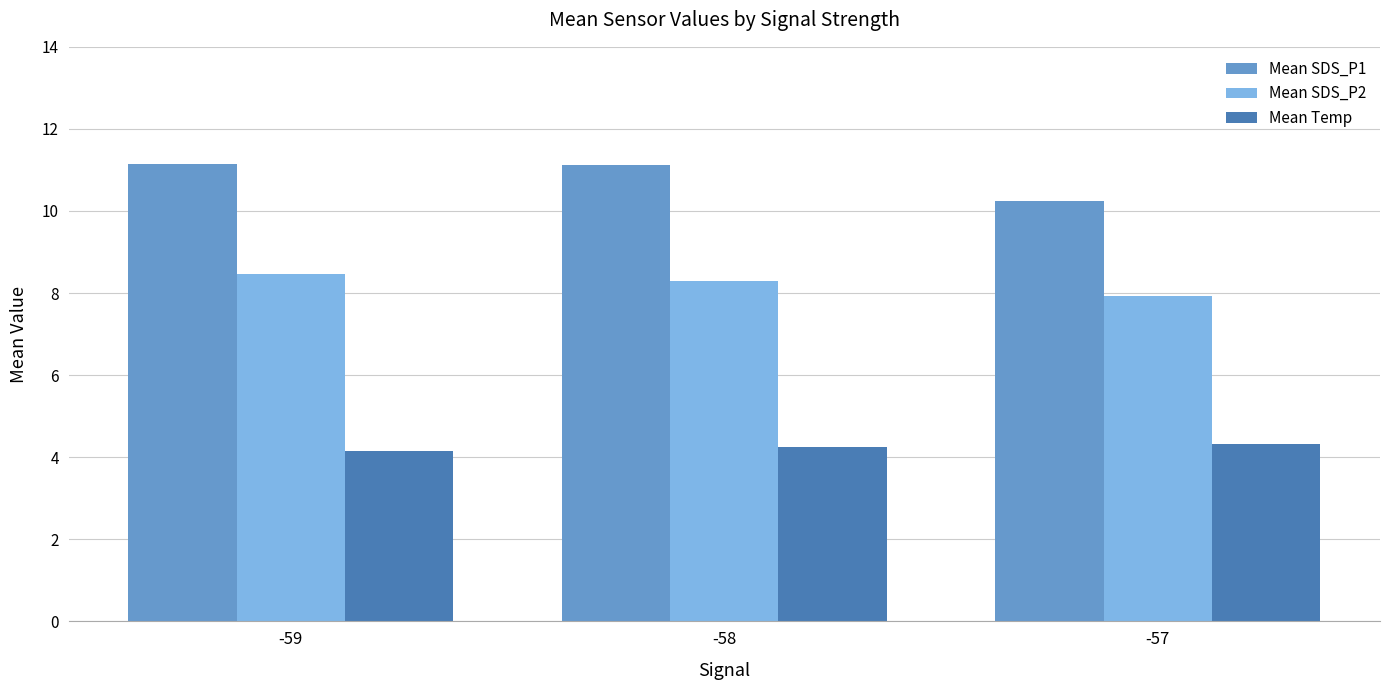

Are the bars grouped side by side (vs. stacked)?

Yes